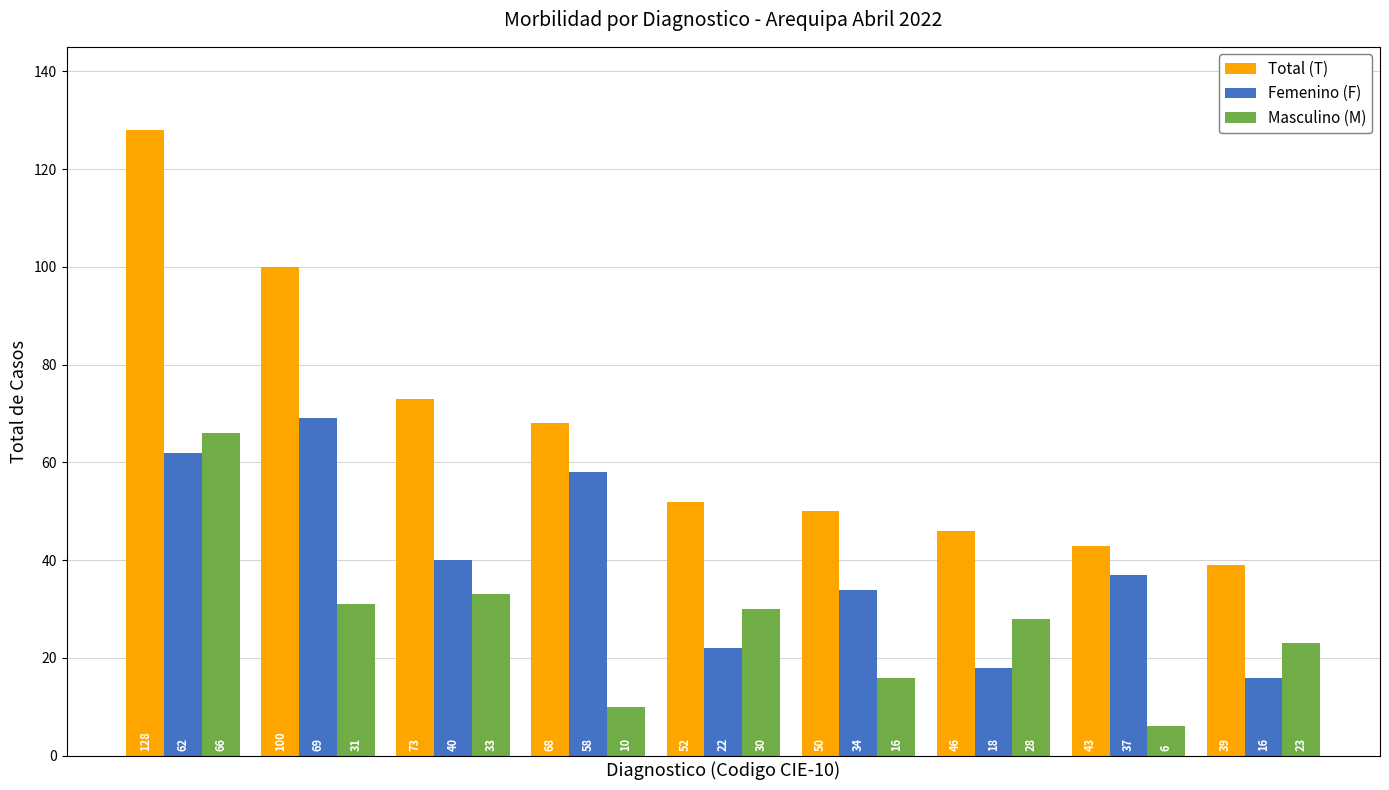

Does the chart contain any negative values?

No